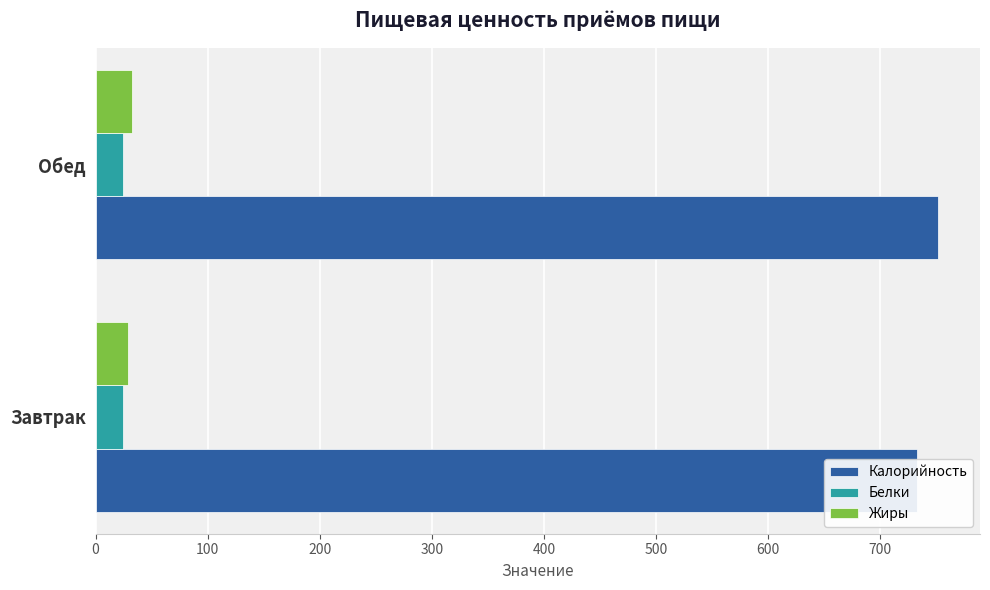

The value of Калорийность at Обед is 751.3. True or false?

True